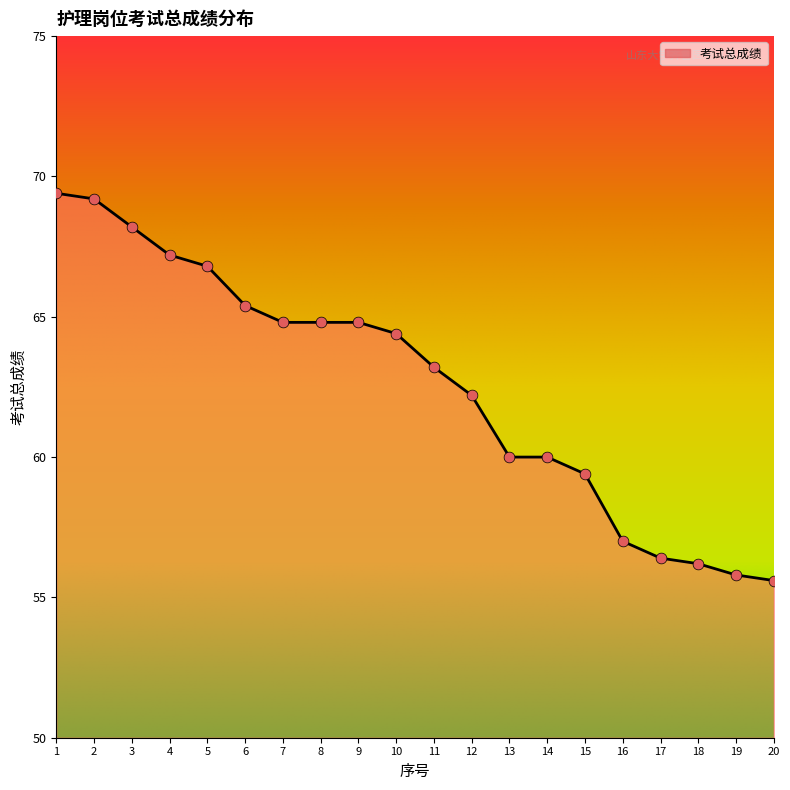

What is the change in value from 8 to 13?

-4.8